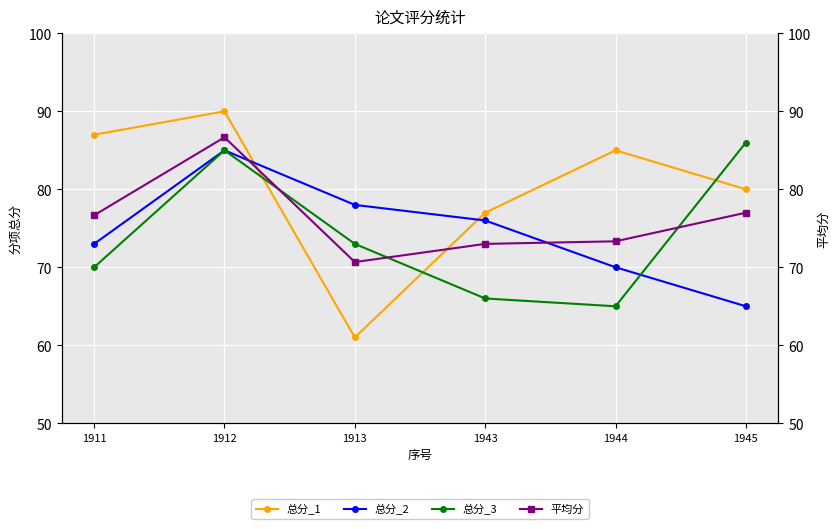

Where is the first local minimum for 总分_1?

1913